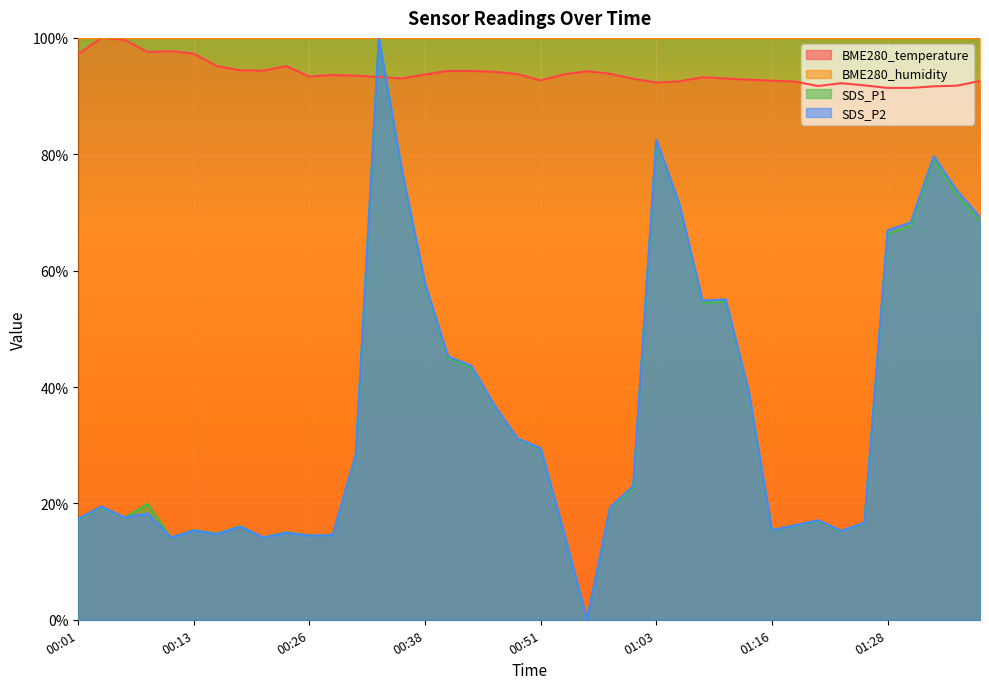

What is the difference between the maximum and minimum values in the SDS_P2 series?

100.0